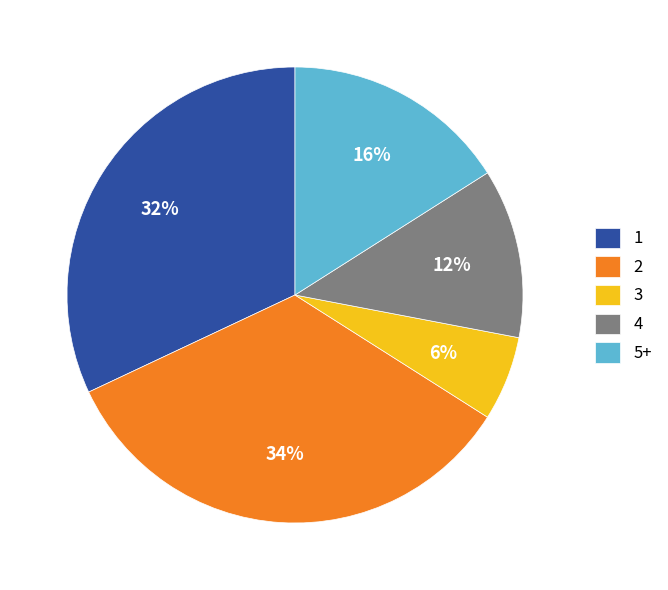

Rank the categories by value from lowest to highest.

3, 4, 5+, 1, 2